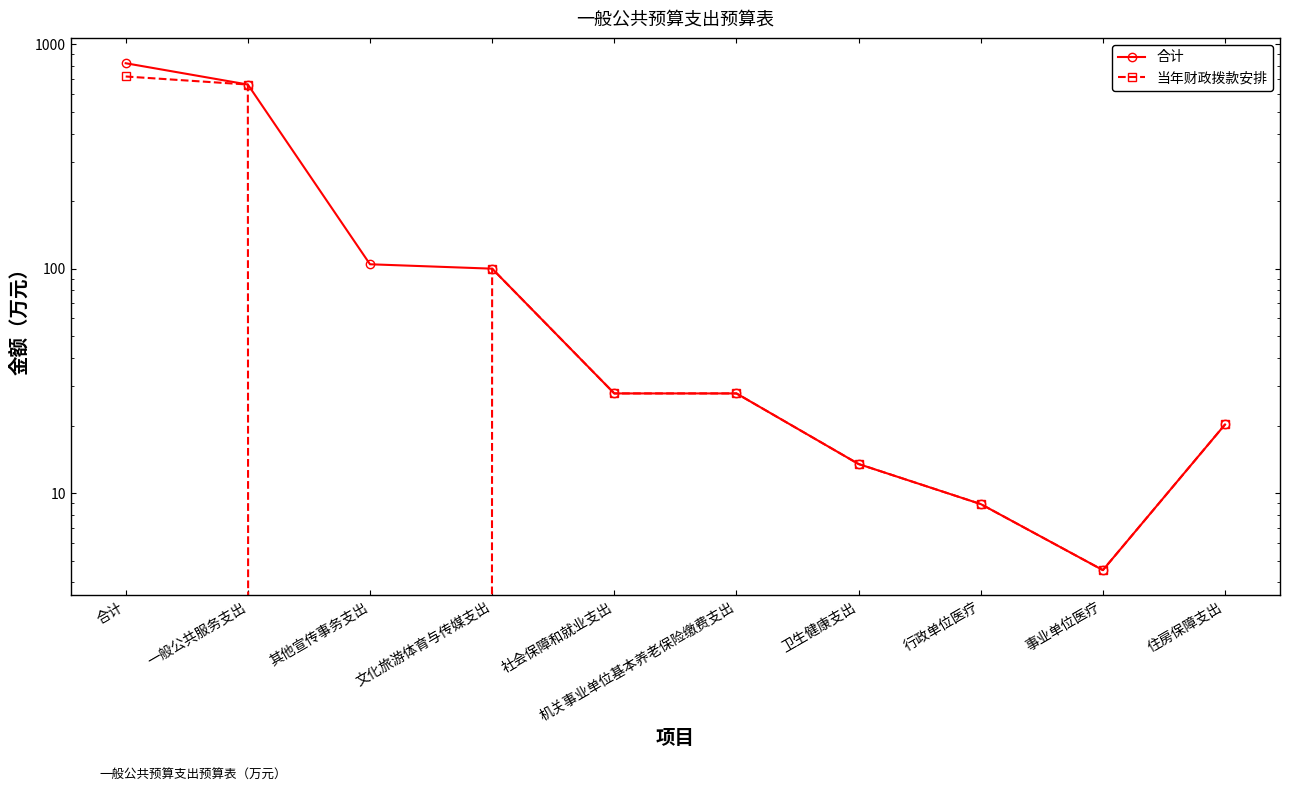

Which series changed the most between 机关事业单位基本养老保险缴费支出 and 事业单位医疗?

合计